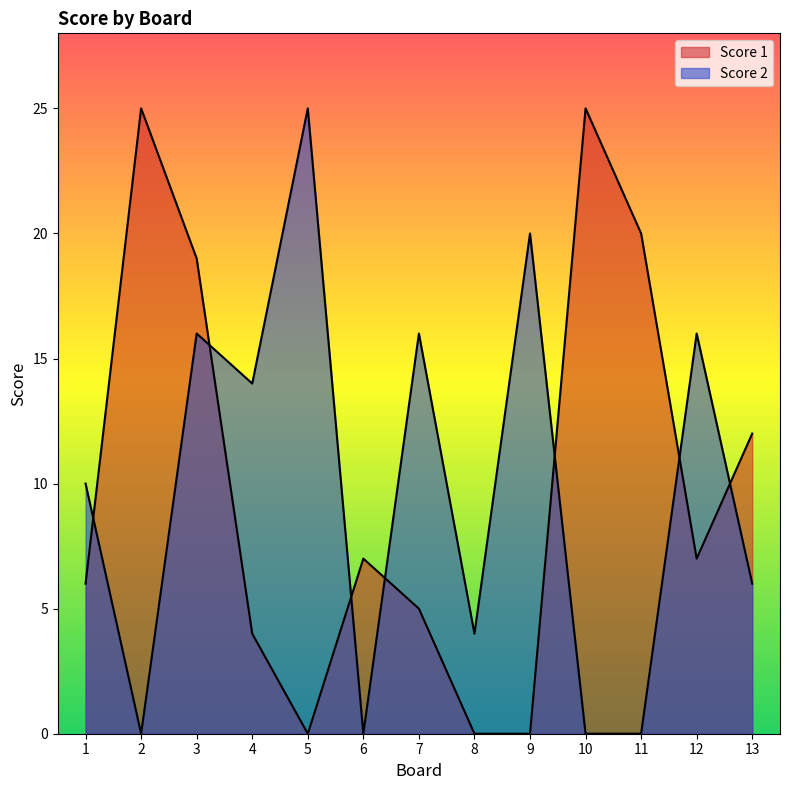

What is the maximum value shown in the chart?

25